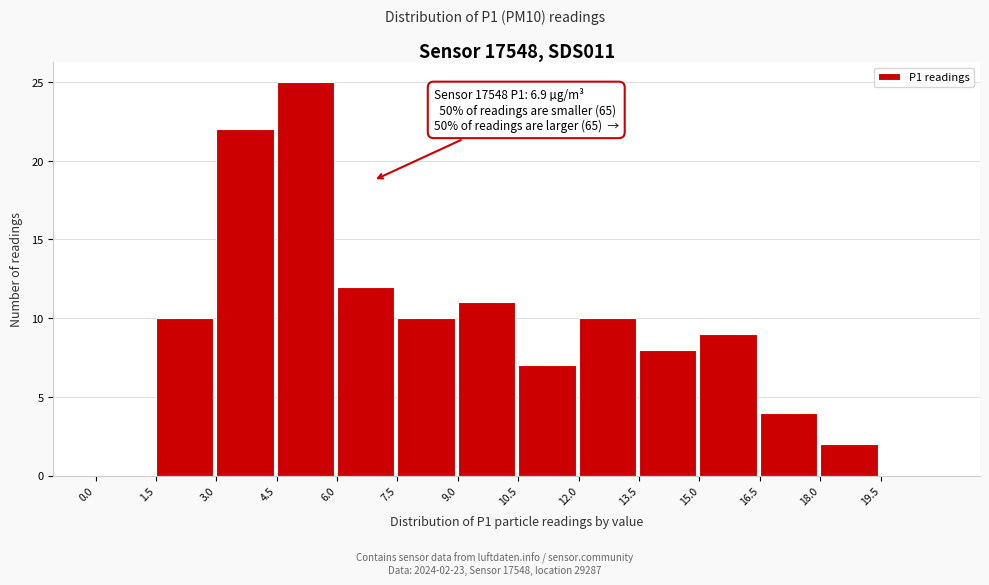

Which range on the x-axis has the tallest bar?

4.5 to 6.0